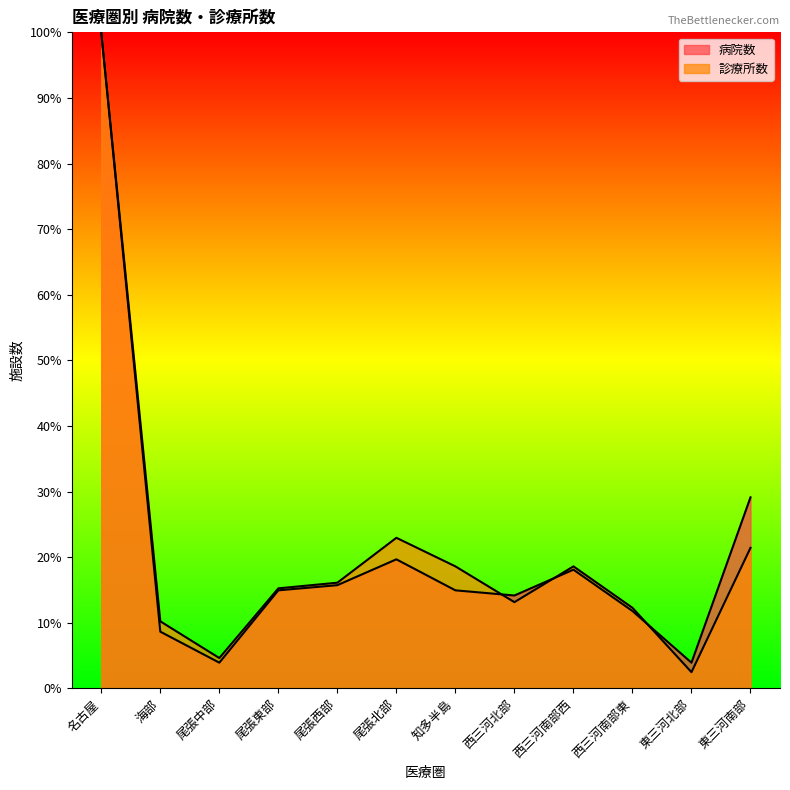

How many lines are shown in the chart?

2